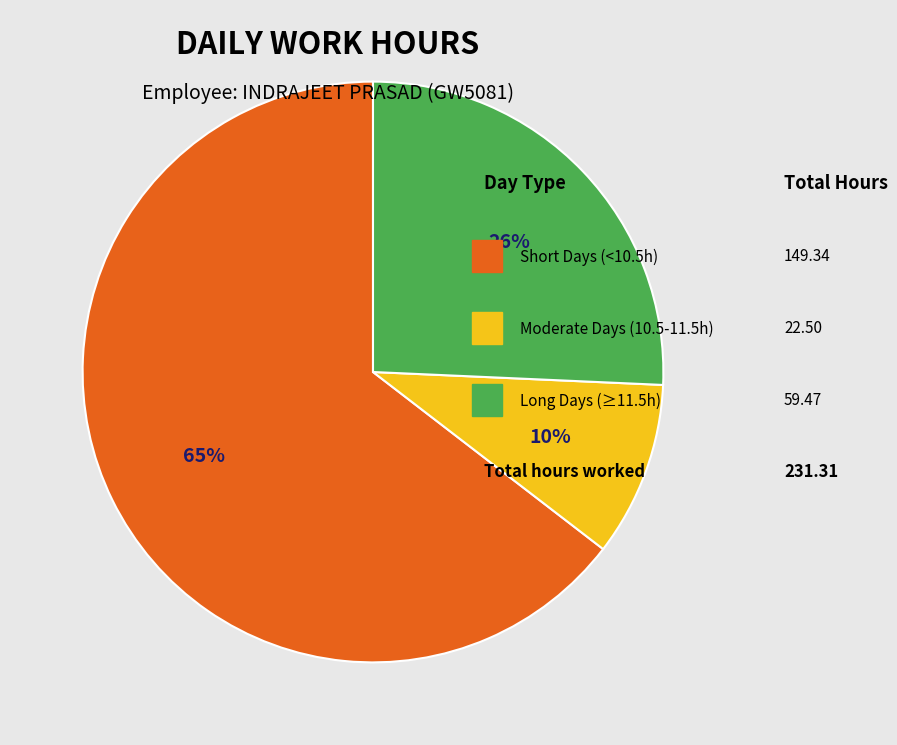

To the nearest percent, what is the average slice percentage?

33%